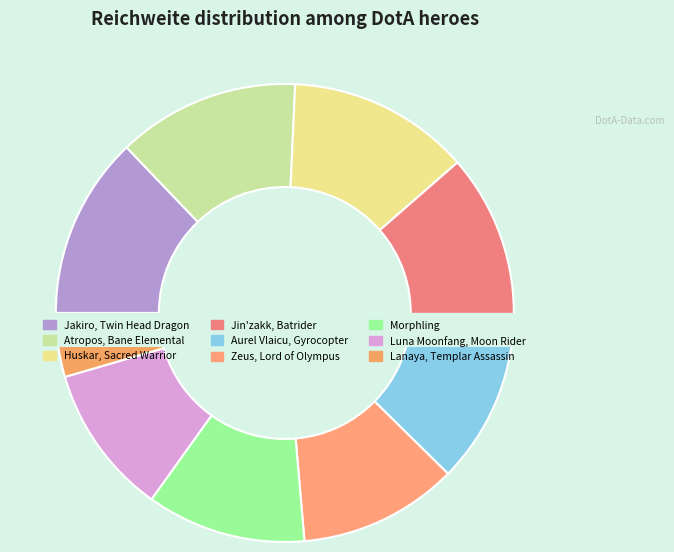

What is the change in value from Zeus, Lord of Olympus to Lanaya, Templar Assassin?

-210